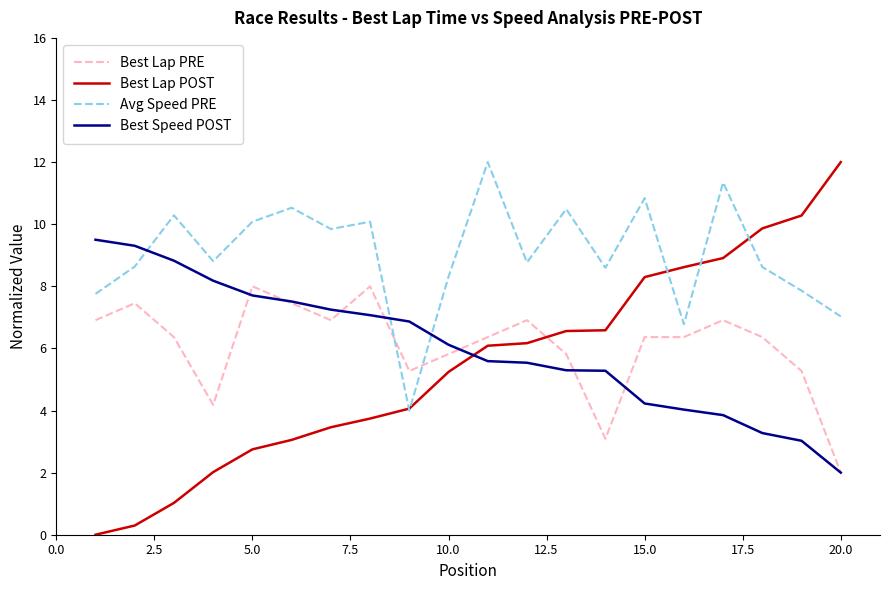

How many categories are shown in the chart?

20